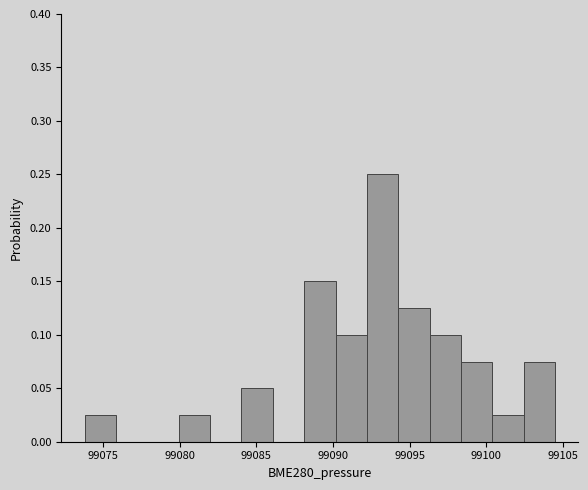

Reading left to right, transcribe this chart: for each bar, give the range it covers on the x-axis and its height. Neither the bar edges nor the heights are printed on the chart, so give them approximately, as read against the axes.

99074.0 to 99076.0: 0.025
99076.0 to 99078.0: 0
99078.0 to 99080.0: 0
99080.0 to 99082.0: 0.025
99082.0 to 99084.0: 0
99084.0 to 99086.0: 0.050
99086.0 to 99088.0: 0
99088.0 to 99090.0: 0.150
99090.0 to 99092.0: 0.100
99092.0 to 99094.5: 0.250
99094.5 to 99096.5: 0.125
99096.5 to 99098.5: 0.100
99098.5 to 99100.5: 0.075
99100.5 to 99102.5: 0.025
99102.5 to 99104.5: 0.075